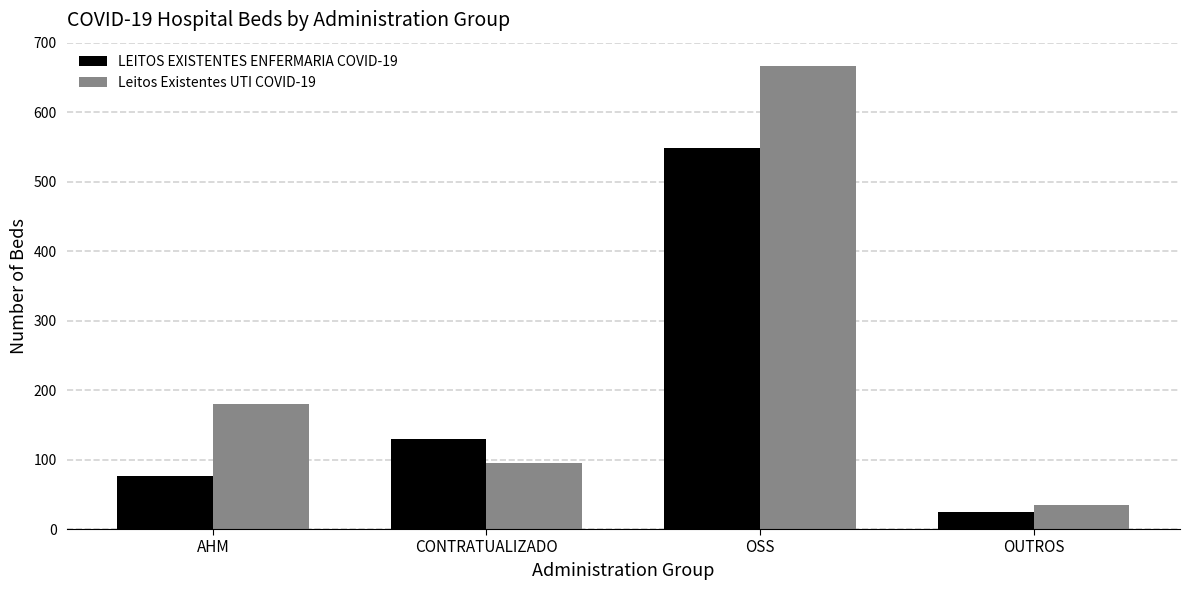

Reading right to left, extract all data points from this chart.

LEITOS EXISTENTES ENFERMARIA COVID-19: OUTROS=24	OSS=549	CONTRATUALIZADO=130	AHM=77
Leitos Existentes UTI COVID-19: OUTROS=34	OSS=667	CONTRATUALIZADO=95	AHM=180